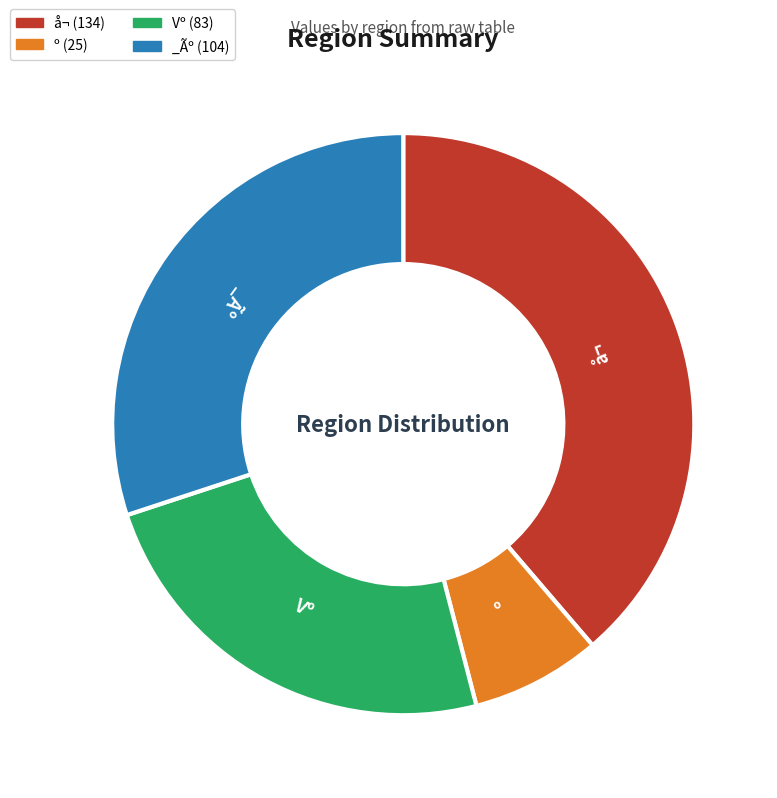

Between _Ãº (104) and å¬ (134), which is larger?

å¬ (134)